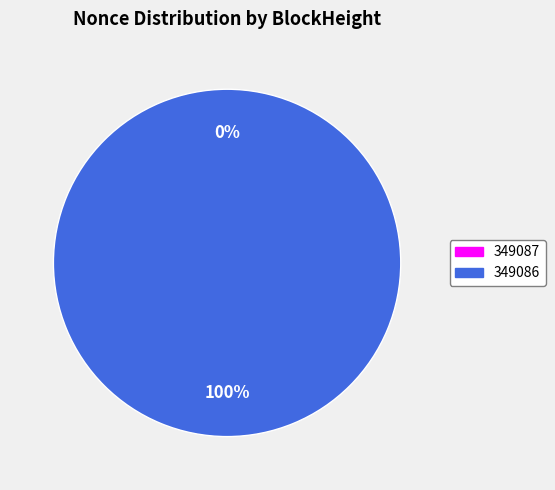

Rank the categories by value from highest to lowest.

349086, 349087